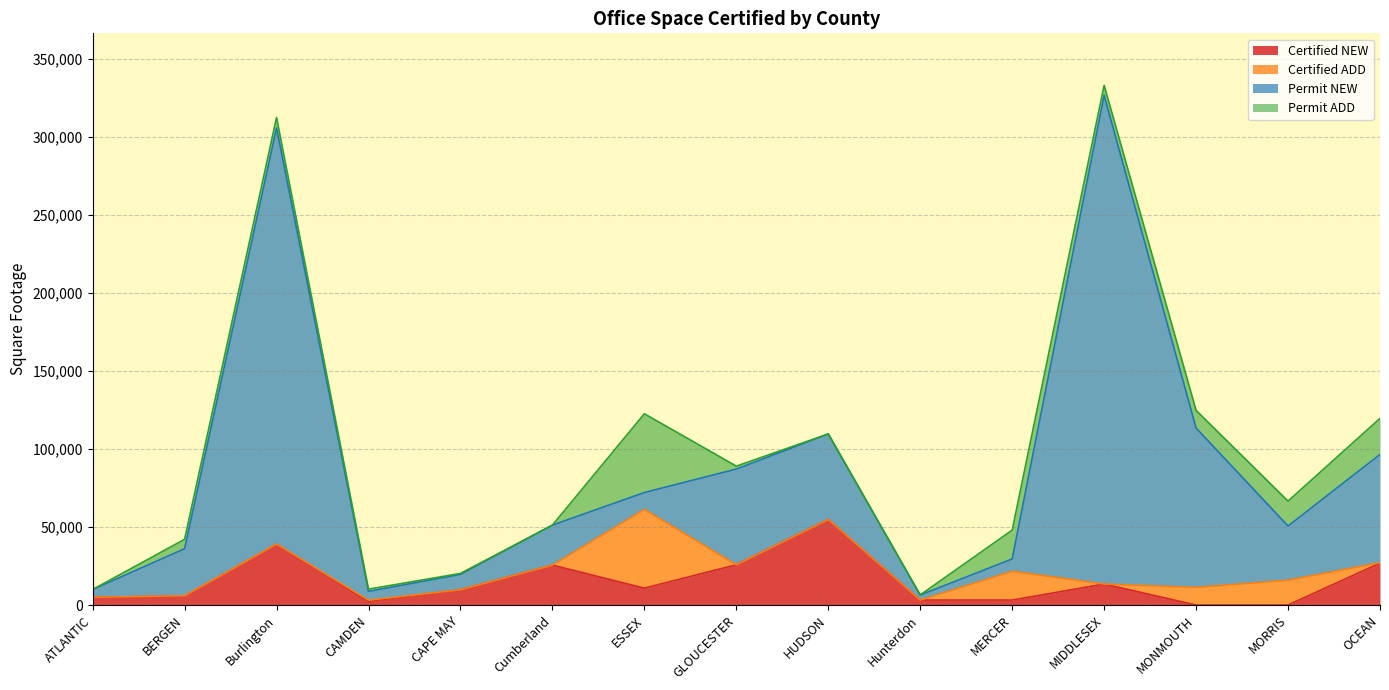

Is it true that Certified NEW equals 10829 at ESSEX?

True